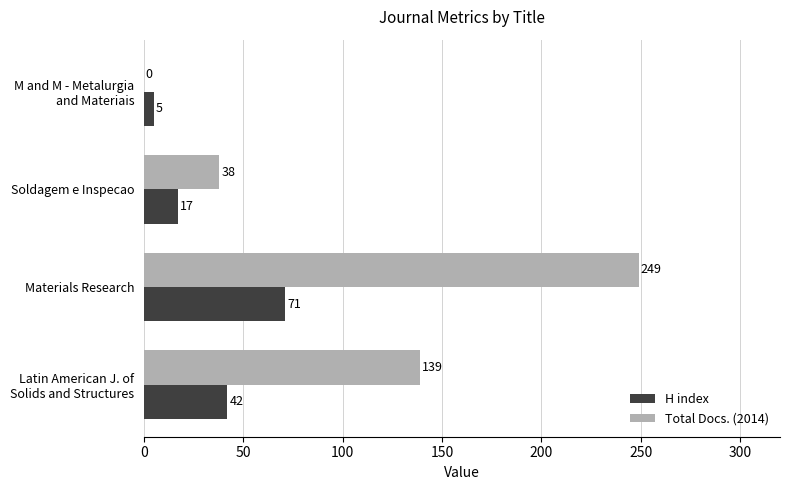

How many Total Docs. (2014) values are between 38 and 249?

3